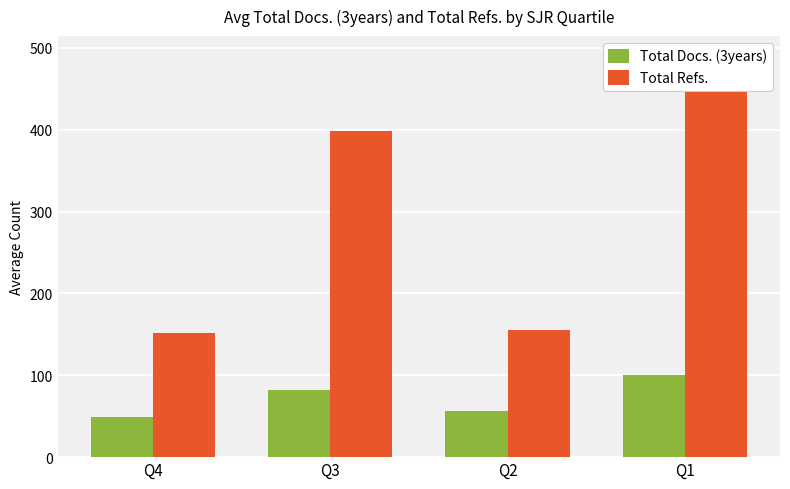

How many bars are there in total?

8